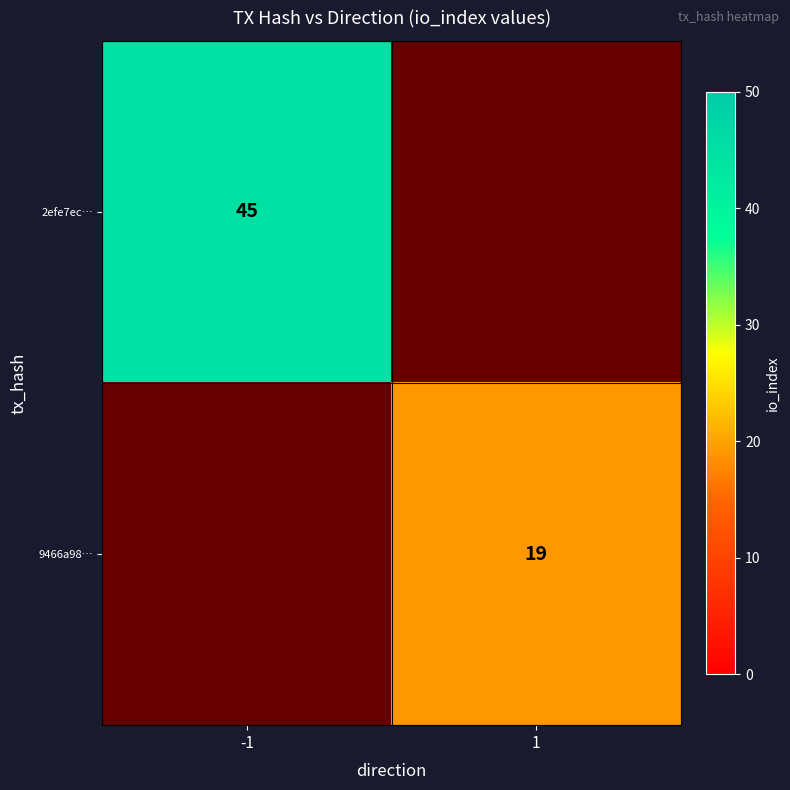

True or false: 2efe7ec… has a value of 26 at -1.

False